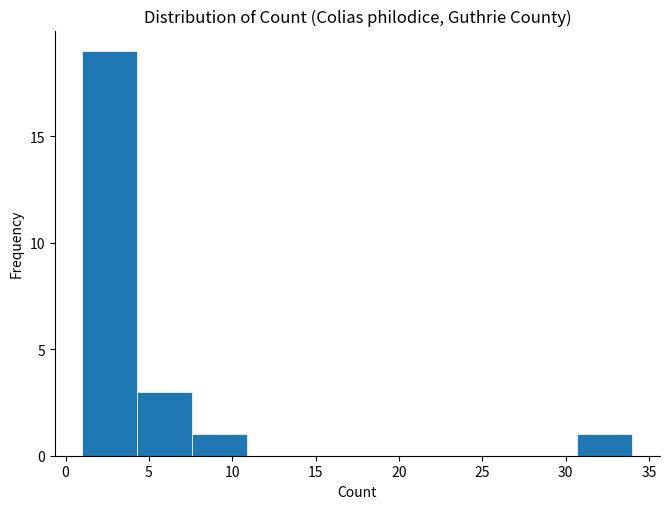

How tall is the bar that spans 4.3 to 7.6 on the x-axis? Neither the bar edges nor the heights are printed on the chart, so give them approximately, as read against the axes.

3